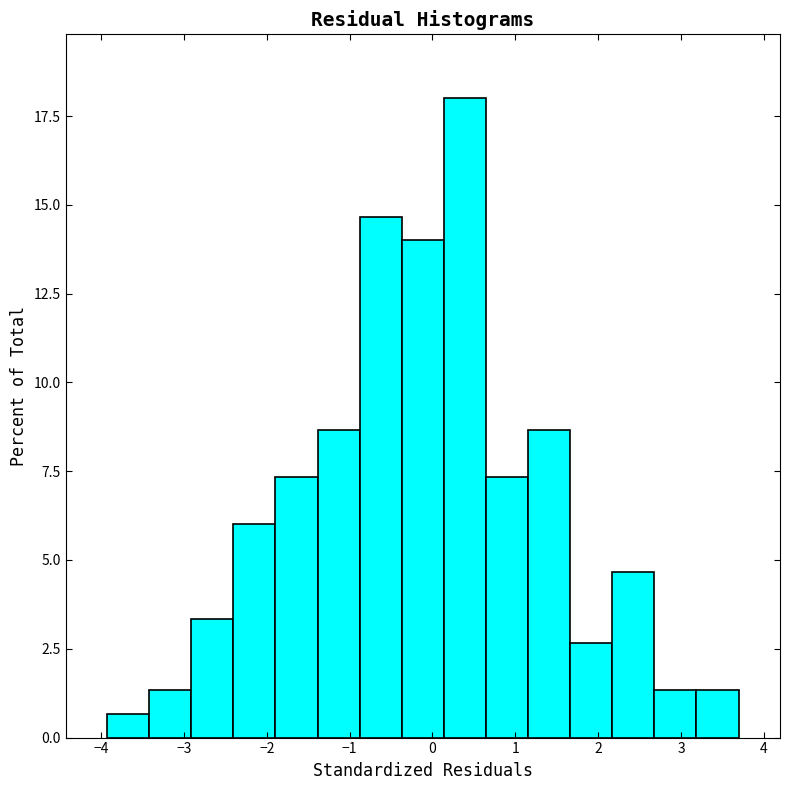

Reading left to right, list every bar in this chart as the range it spans on the x-axis followed by its height. Neither the bar edges nor the heights are printed on the chart, so give them approximately, as read against the axes.

-3.9 to -3.4: 0.5
-3.4 to -2.9: 1.5
-2.9 to -2.4: 3.5
-2.4 to -1.9: 6.0
-1.9 to -1.4: 7.5
-1.4 to -0.9: 8.5
-0.9 to -0.4: 14.5
-0.4 to 0.1: 14.0
0.1 to 0.6: 18.0
0.6 to 1.2: 7.5
1.2 to 1.7: 8.5
1.7 to 2.2: 2.5
2.2 to 2.7: 4.5
2.7 to 3.2: 1.5
3.2 to 3.7: 1.5